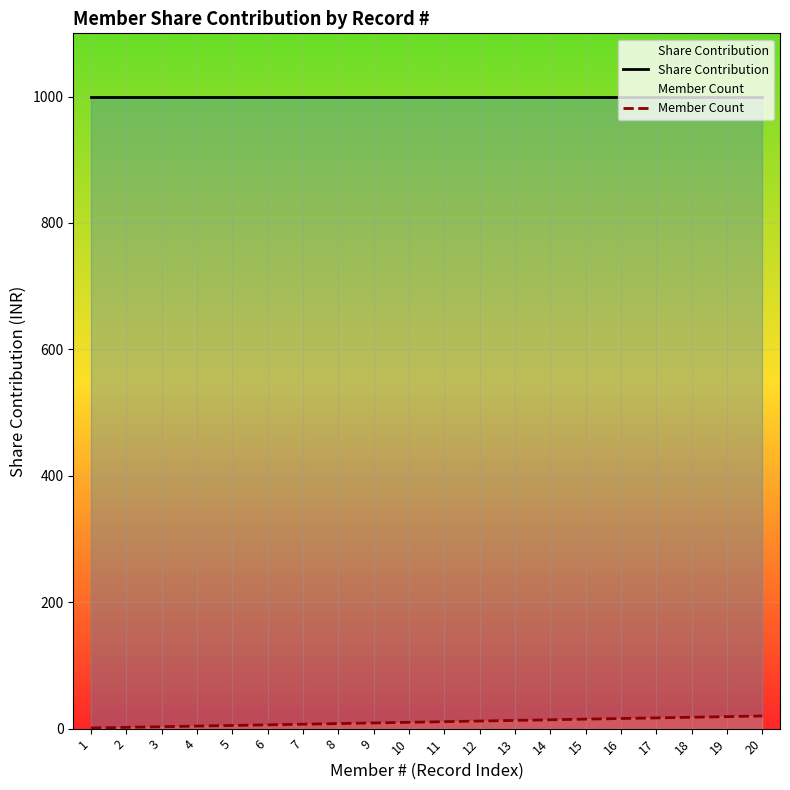

True or false: Share Contribution has a value of 1000 at 18.

True